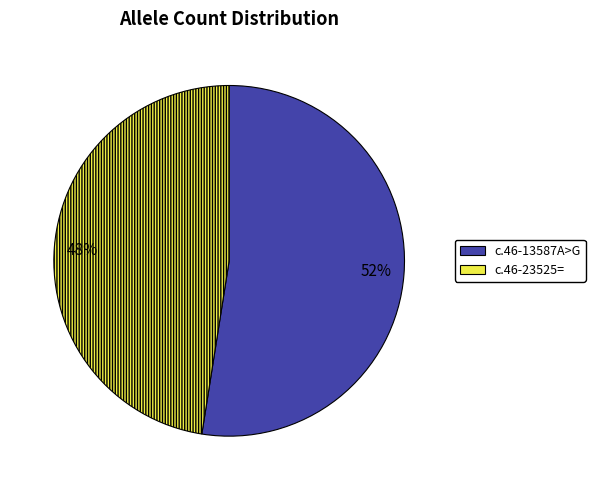

To the nearest percent, what is the combined percentage of c.46-23525= and c.46-13587A>G?

100%